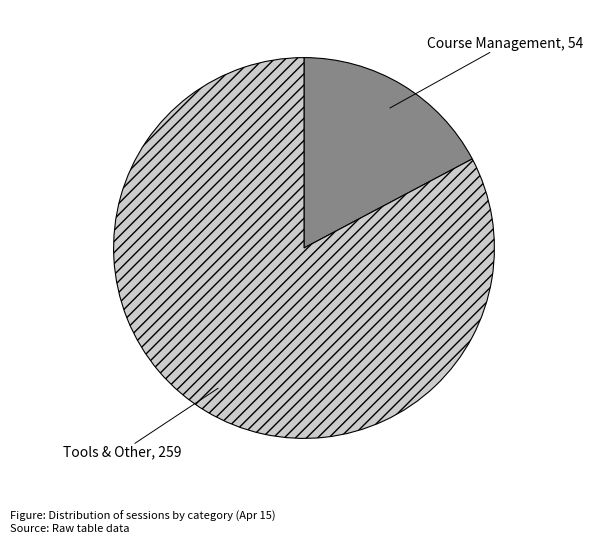

Is there any slice that represents more than half of the pie?

Yes